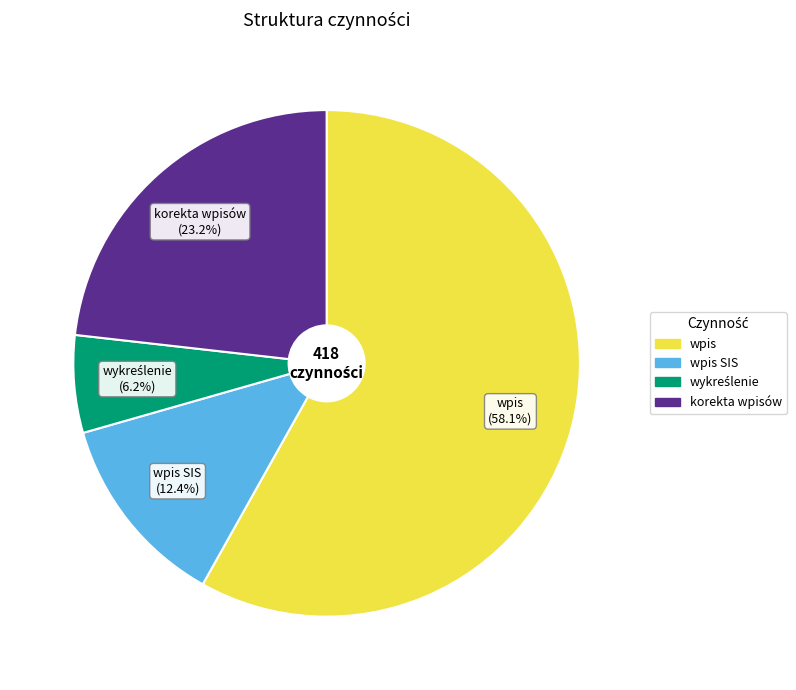

Does any single category account for the majority?

Yes